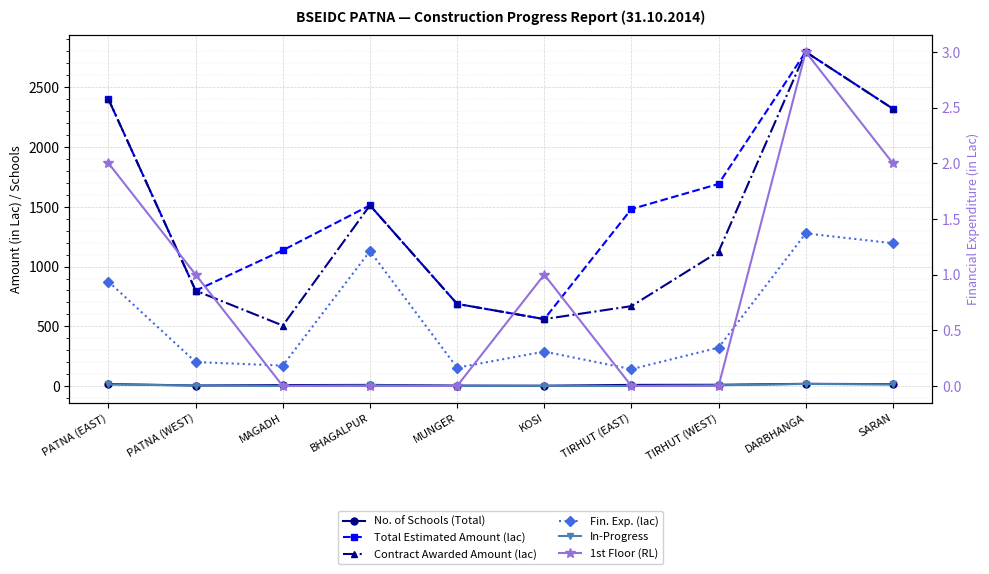

What is the lowest value of the Contract Awarded Amount (lac) series?

507.0